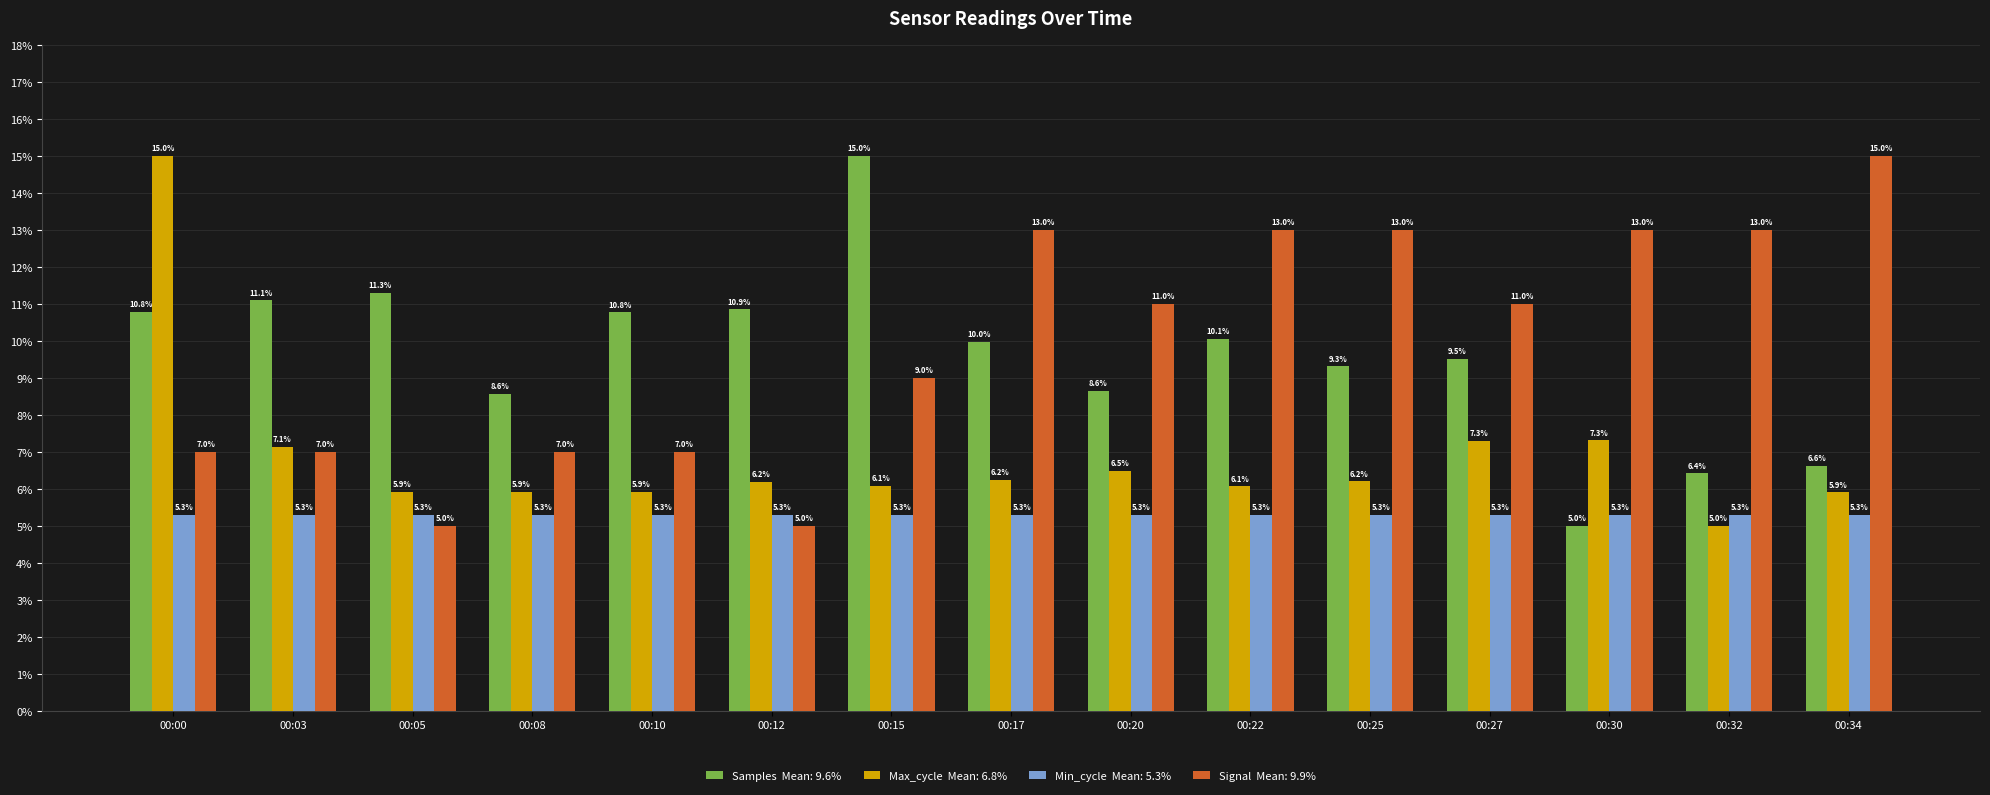

Reading right to left, transcribe all the data shown in this chart.

Samples: 6.6	6.4	5.0	9.5	9.3	10.1	8.6	10.0	15.0	10.9	10.8	8.6	11.3	11.1	10.8
Max_cycle: 5.9	5.0	7.3	7.3	6.2	6.1	6.5	6.2	6.1	6.2	5.9	5.9	5.9	7.1	15.0
Min_cycle: 5.3	5.3	5.3	5.3	5.3	5.3	5.3	5.3	5.3	5.3	5.3	5.3	5.3	5.3	5.3
Signal: 15.0	13.0	13.0	11.0	13.0	13.0	11.0	13.0	9.0	5.0	7.0	7.0	5.0	7.0	7.0